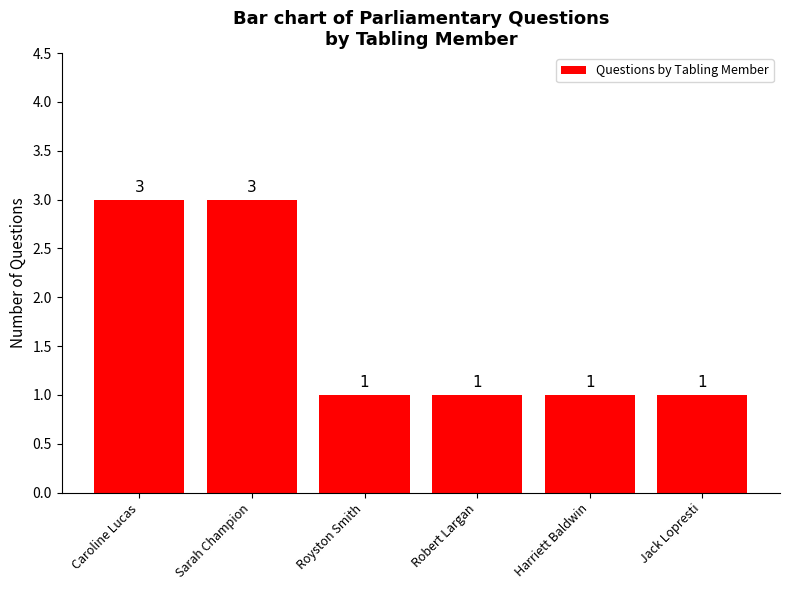

What is the label of the 2nd bar from the right?

Harriett Baldwin